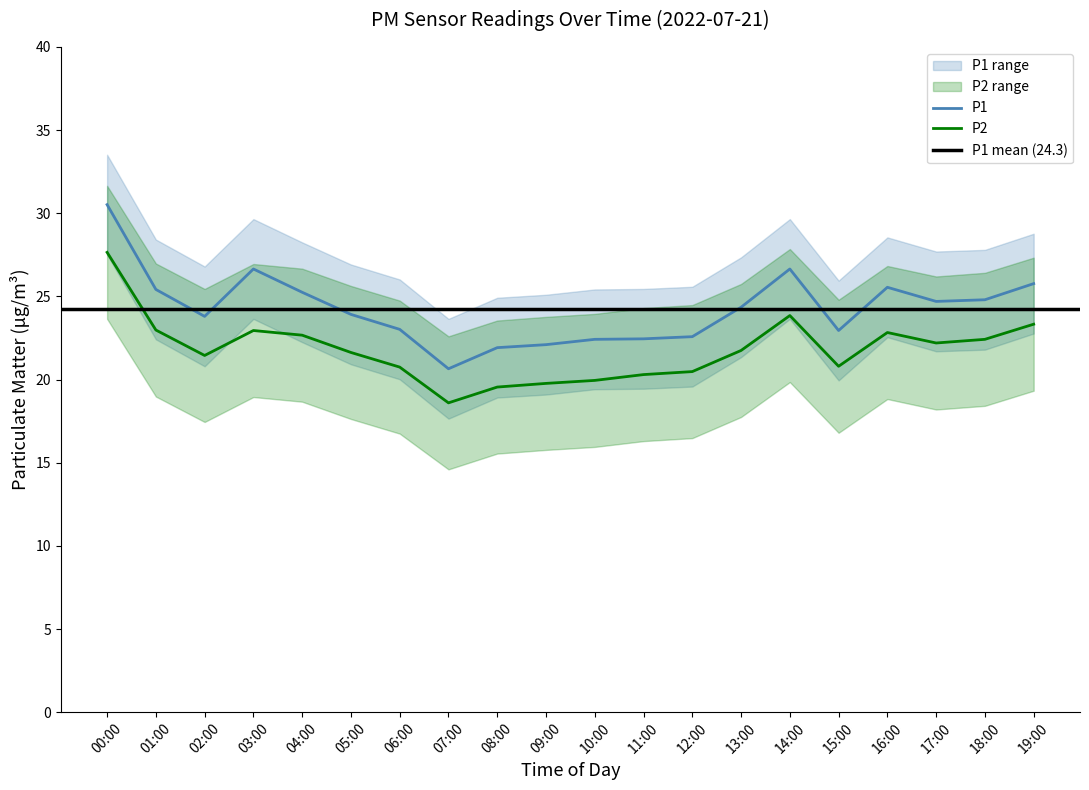

Where is the first local minimum for P2?

02:00